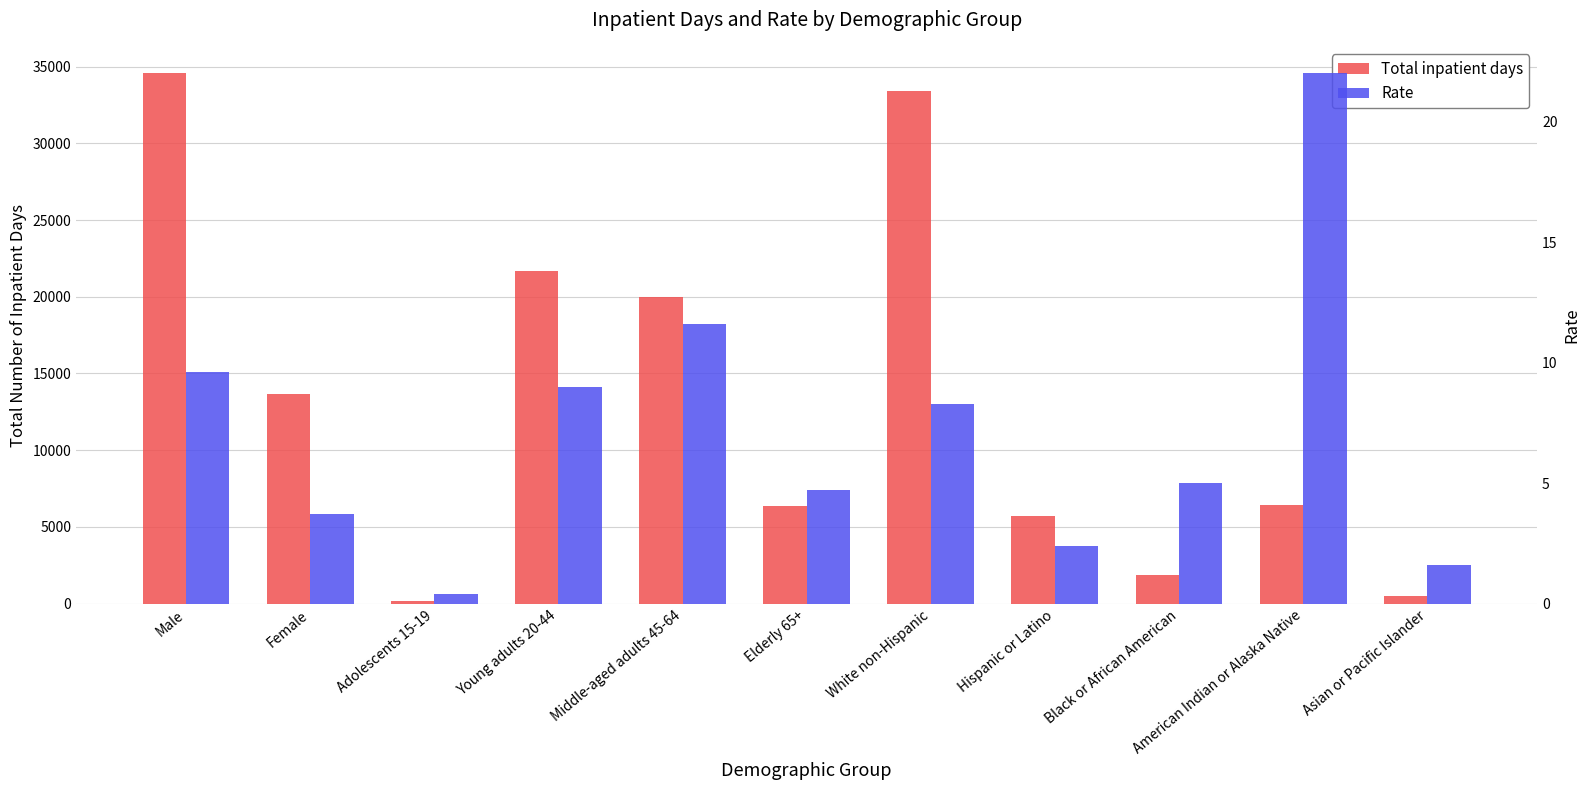

What is the difference between the second highest and minimum values in the Total inpatient days series?

33219.0